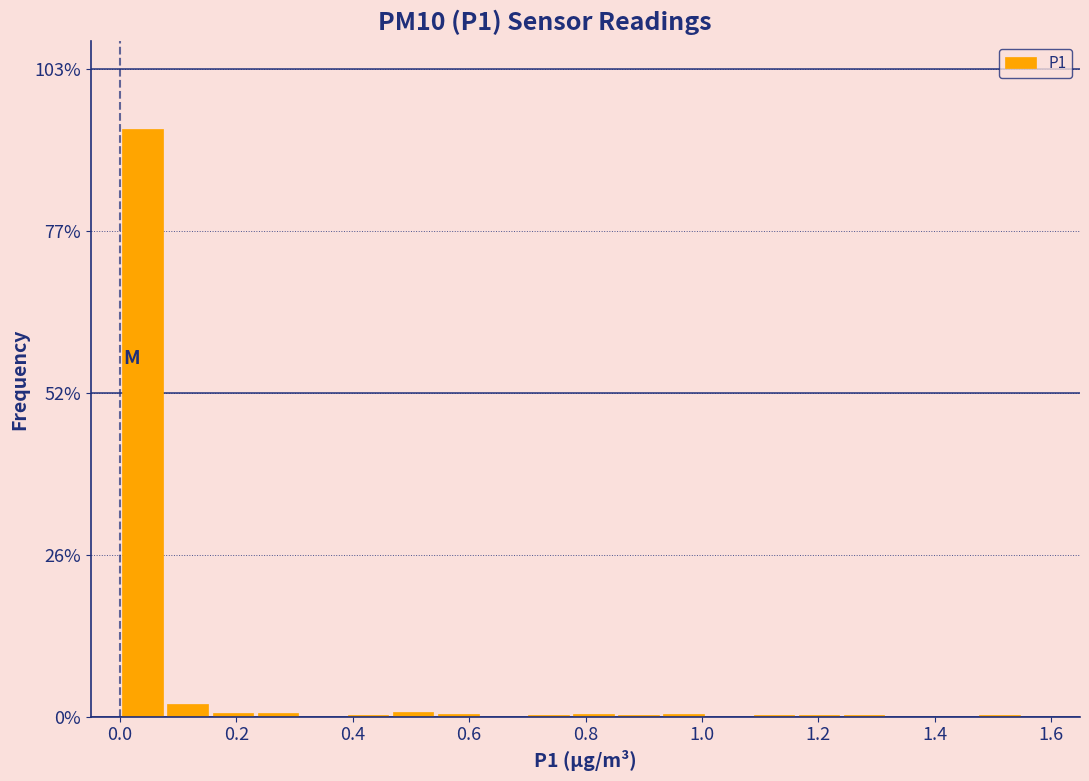

Around what value on the x-axis is the tallest bar? Give the approximate position of its centre, as read against the axis.

0.04